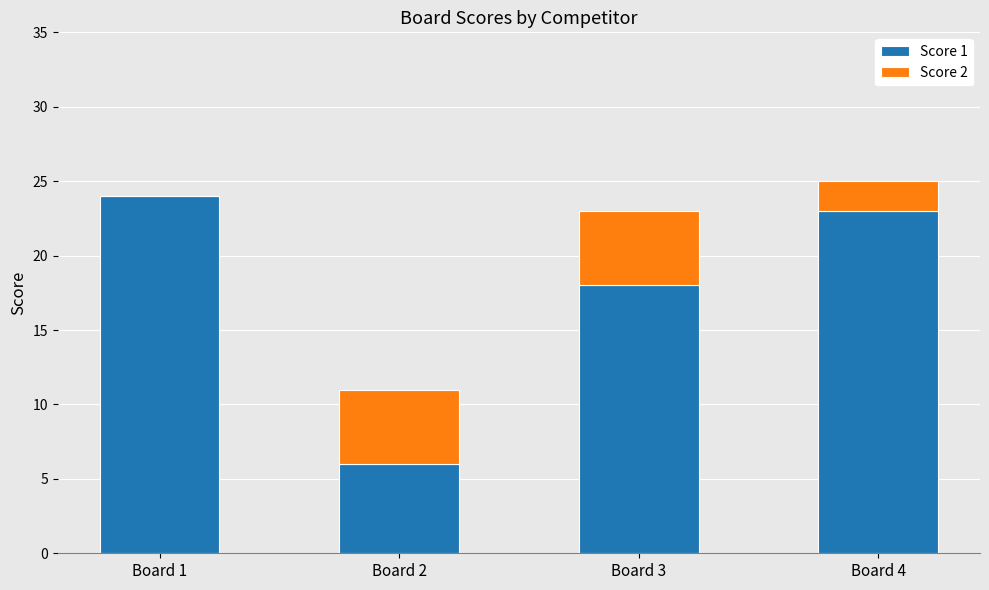

Which category has the highest value in the Score 1 series?

Board 1